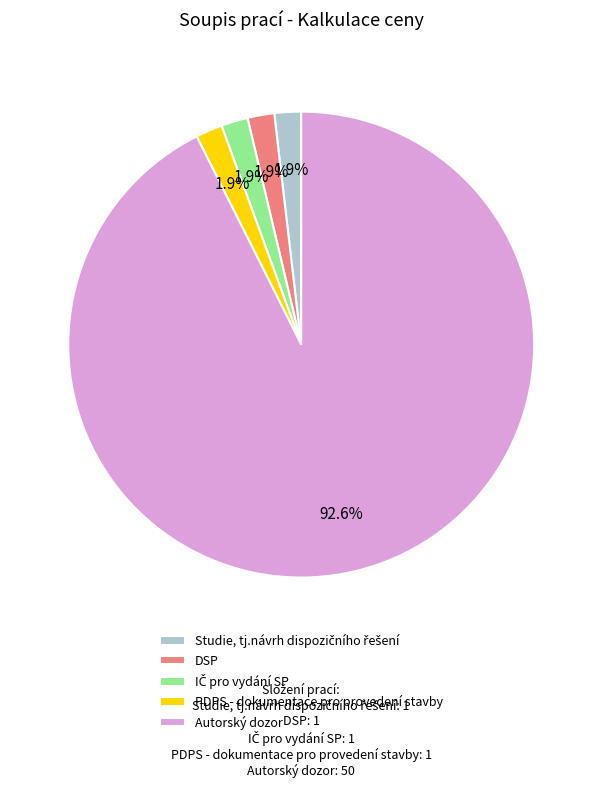

To the nearest percent, what portion does PDPS - dokumentace pro provedení stavby represent?

2%